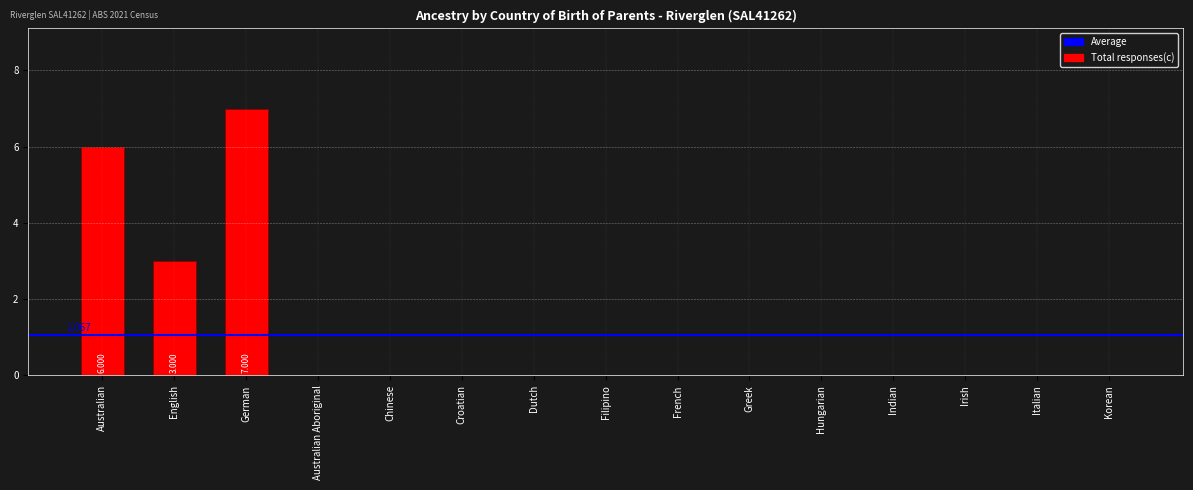

Between German and Dutch, which is larger?

German